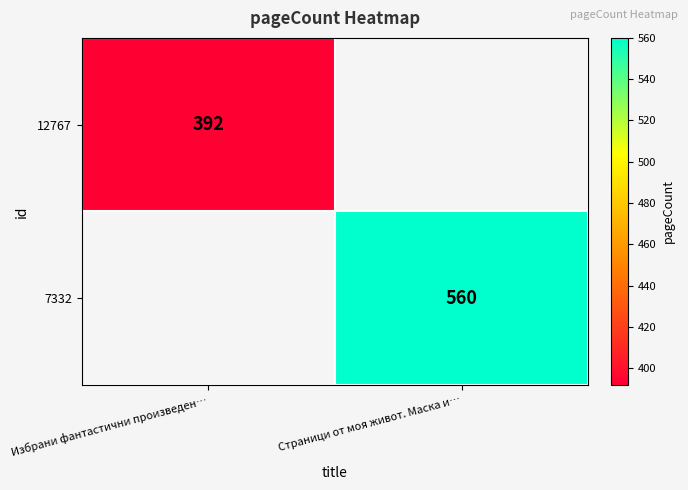

True or false: 12767 has a value of 676 at Избрани фантастични произведен….

False